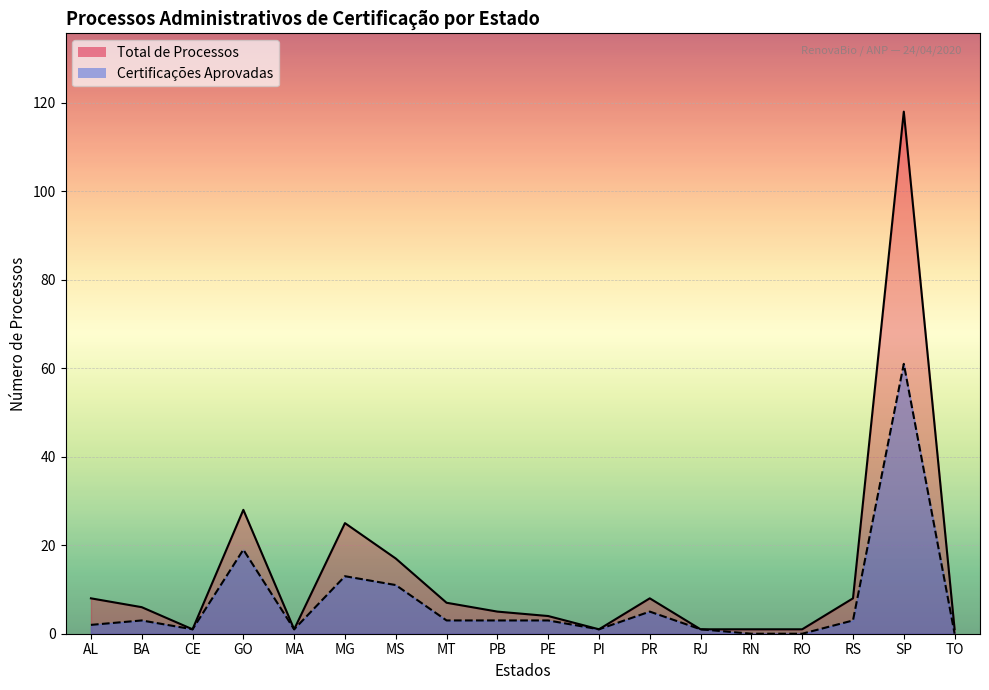

What is the value of the Total de Processos point at the 13th from the left?

1